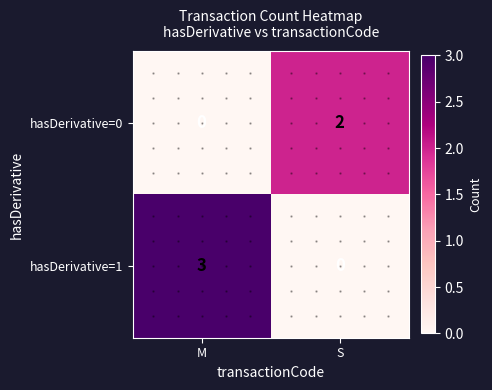

Is it true that hasDerivative=1 equals 0 at S?

True